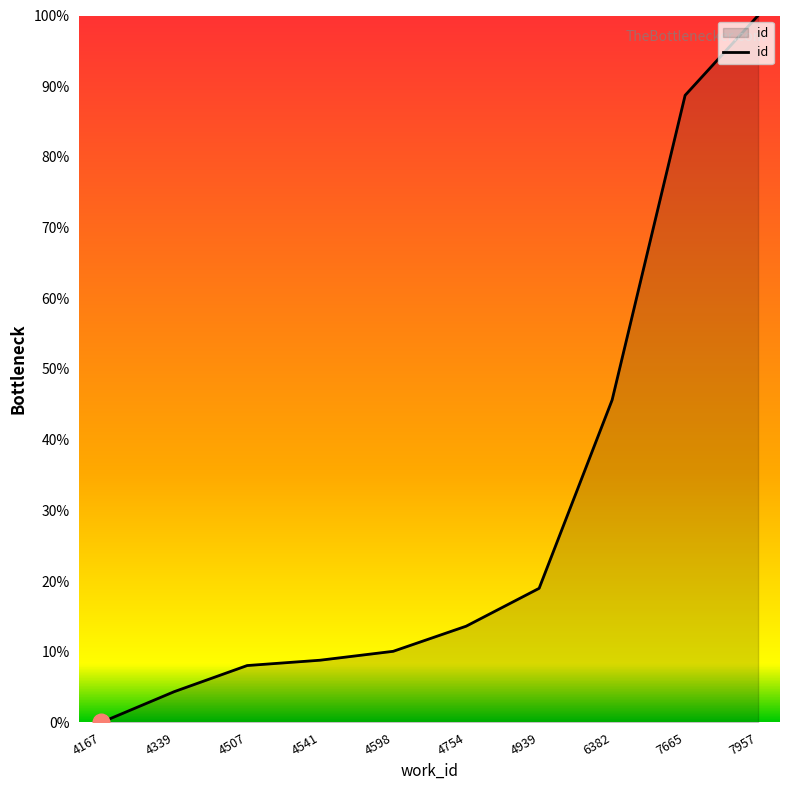

True or false: the data has more than 2 interior local peaks.

False